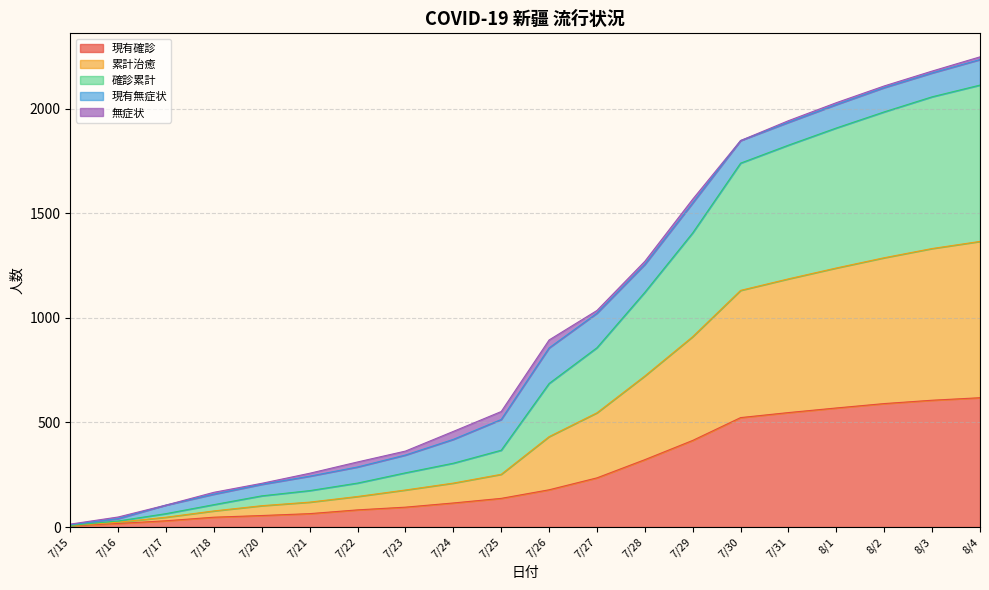

At which label does 現有確診 first exceed 178?

7/27